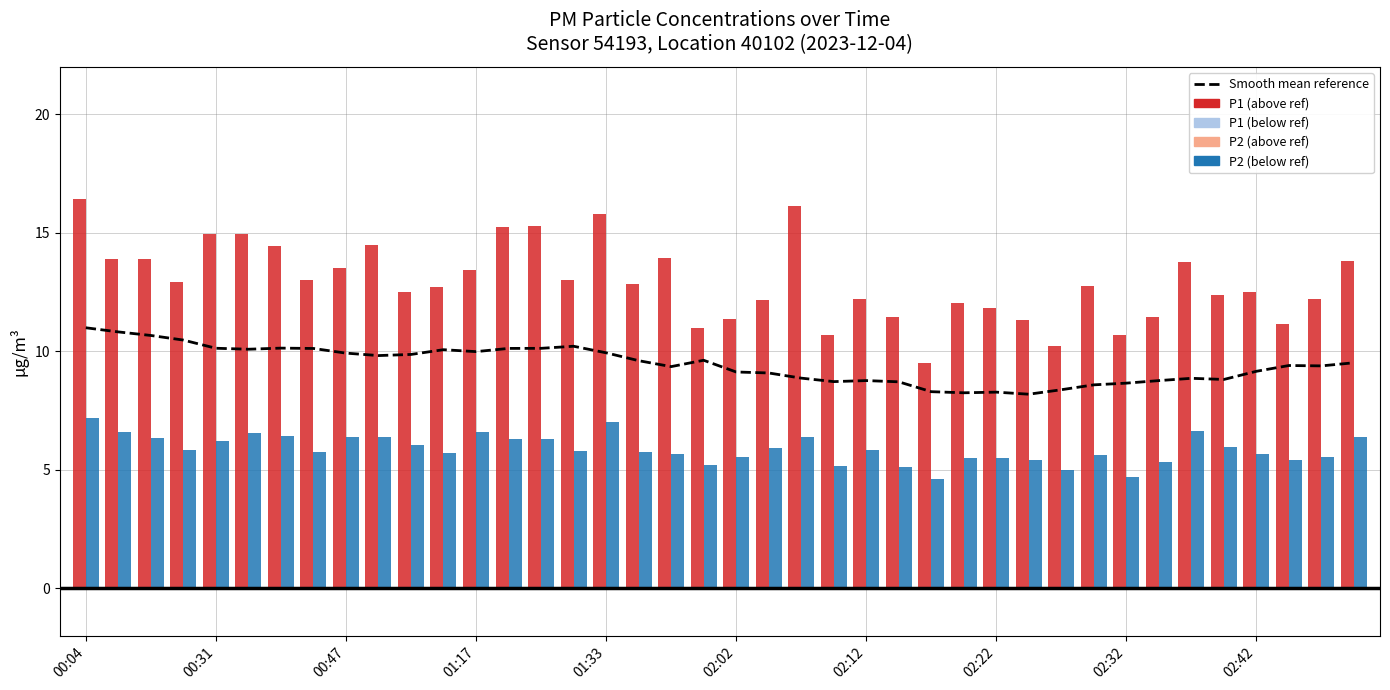

Which label corresponds to the largest value in the chart?

00:04